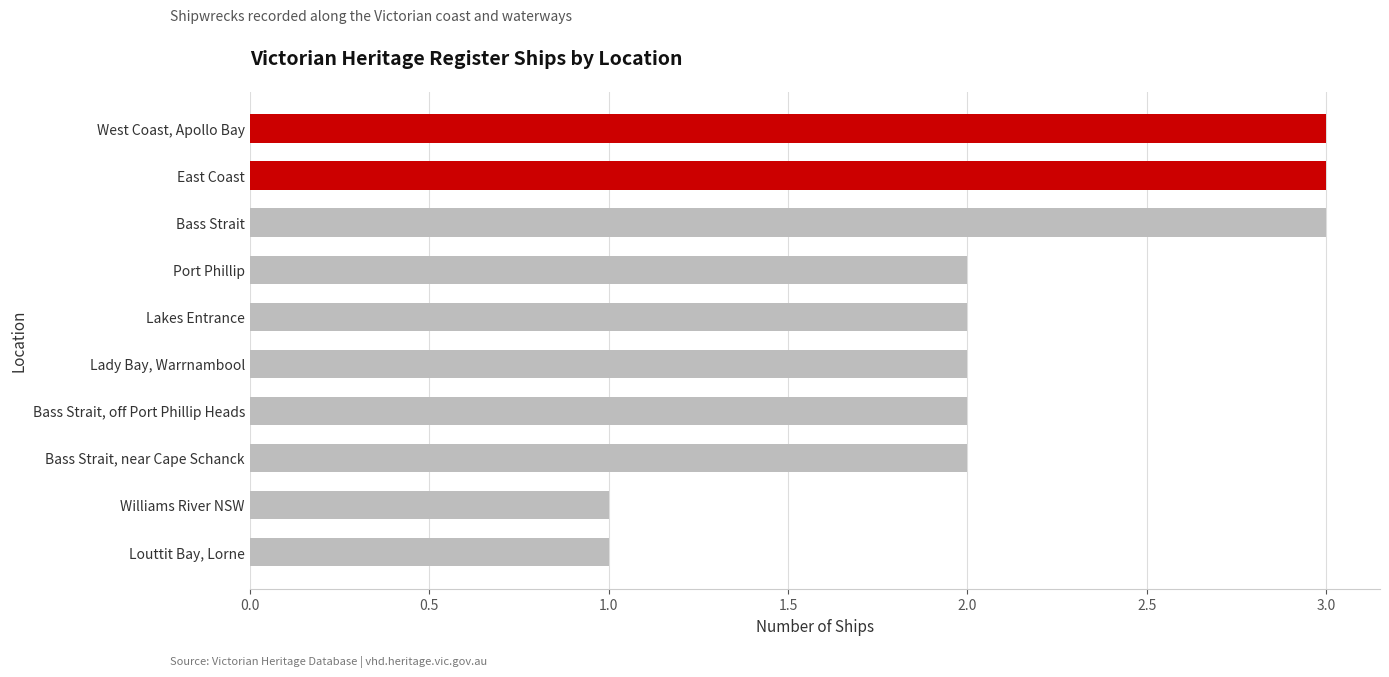

True or false: the data shows 3 at West Coast, Apollo Bay.

True